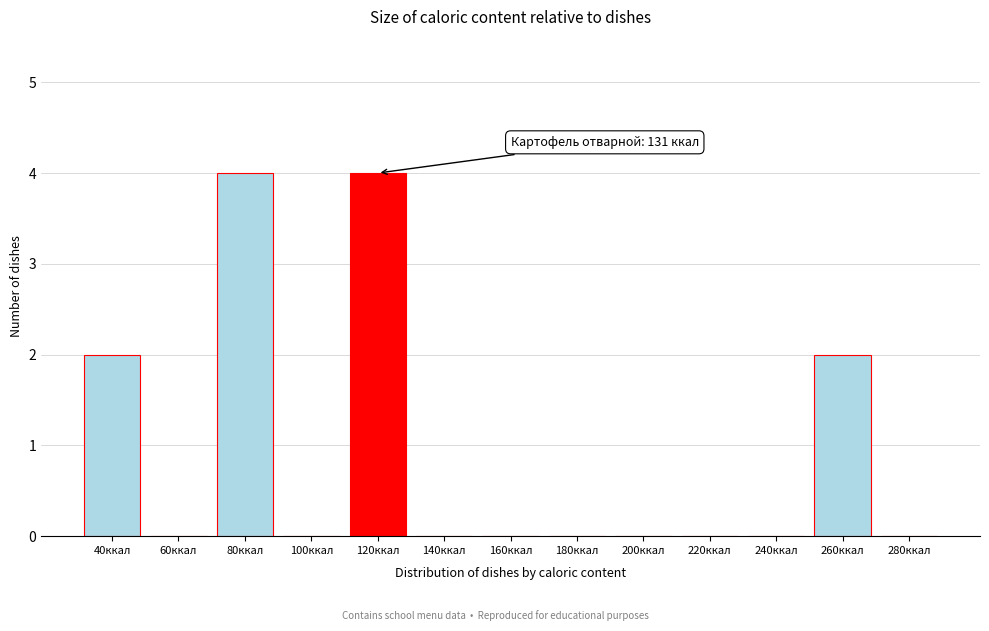

Reading left to right, list all the values displayed in this chart.

40ккал=2	60ккал=0	80ккал=4	100ккал=0	120ккал=4	140ккал=0	160ккал=0	180ккал=0	200ккал=0	220ккал=0	240ккал=0	260ккал=2	280ккал=0